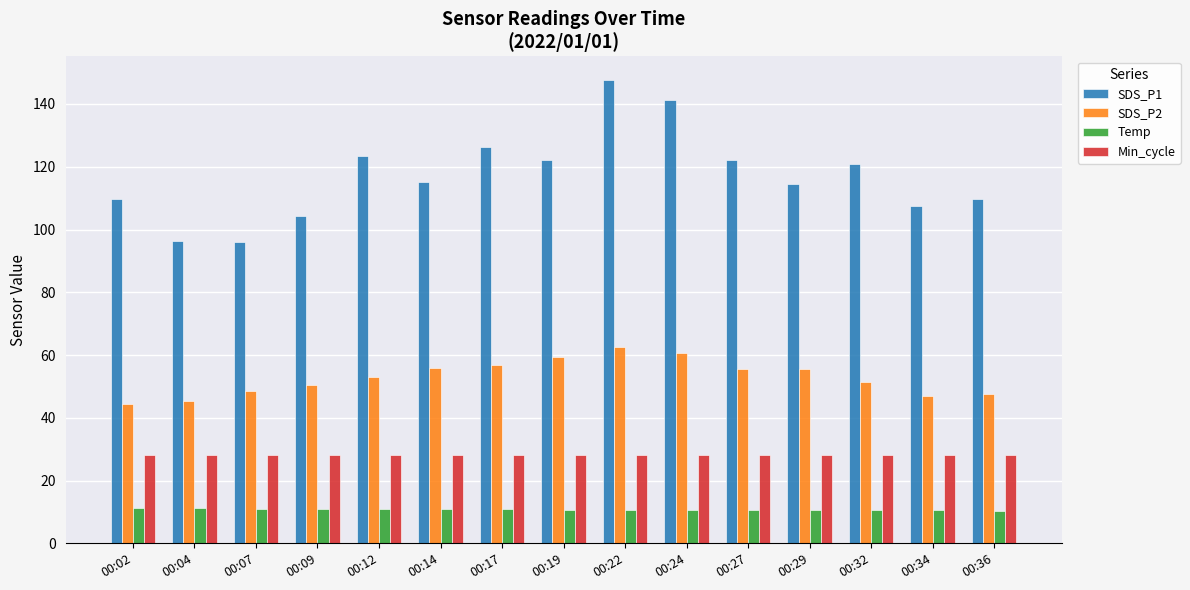

What is the value of the SDS_P1 bar at the 15th from the left?

109.8